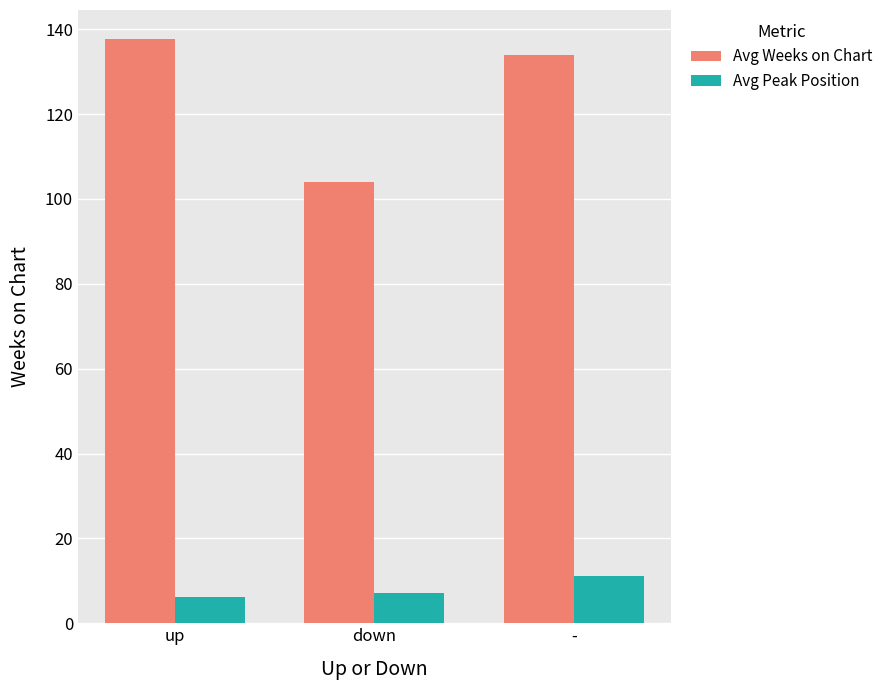

What is the sum of the Avg Weeks on Chart values at - and down?

237.8